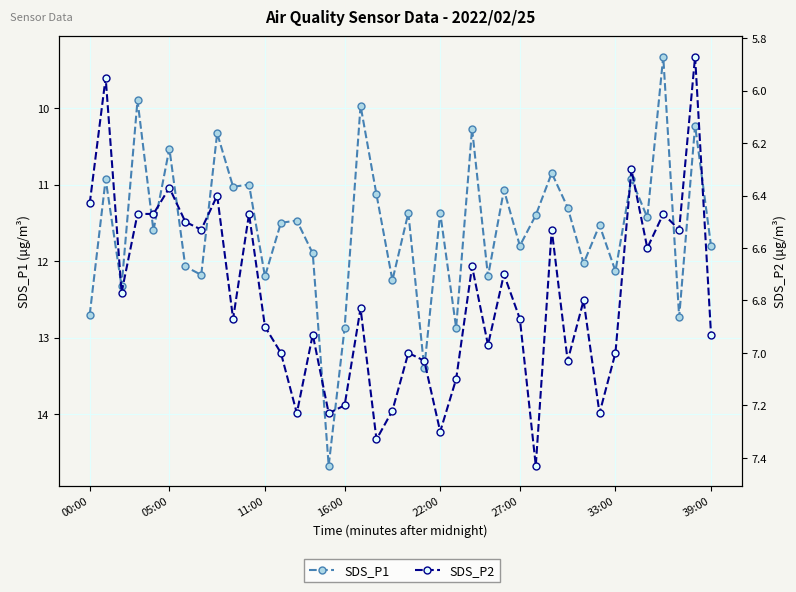

Rank the series by their average value, from lowest to highest.

SDS_P2, SDS_P1